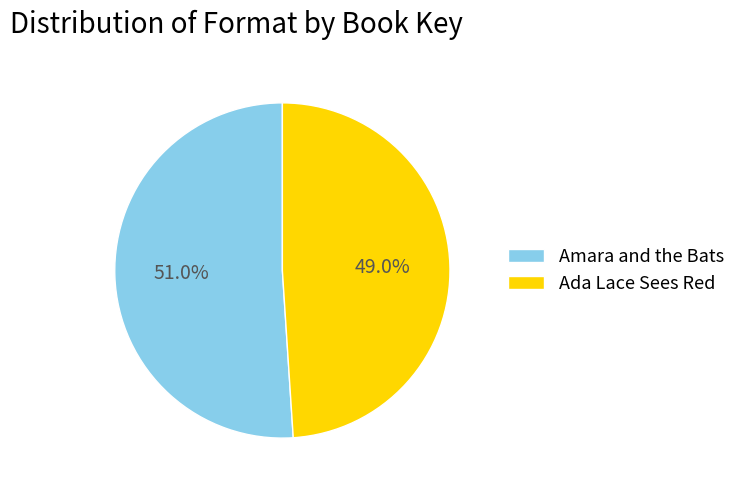

True or false: Amara and the Bats accounts for 42% of the total.

False